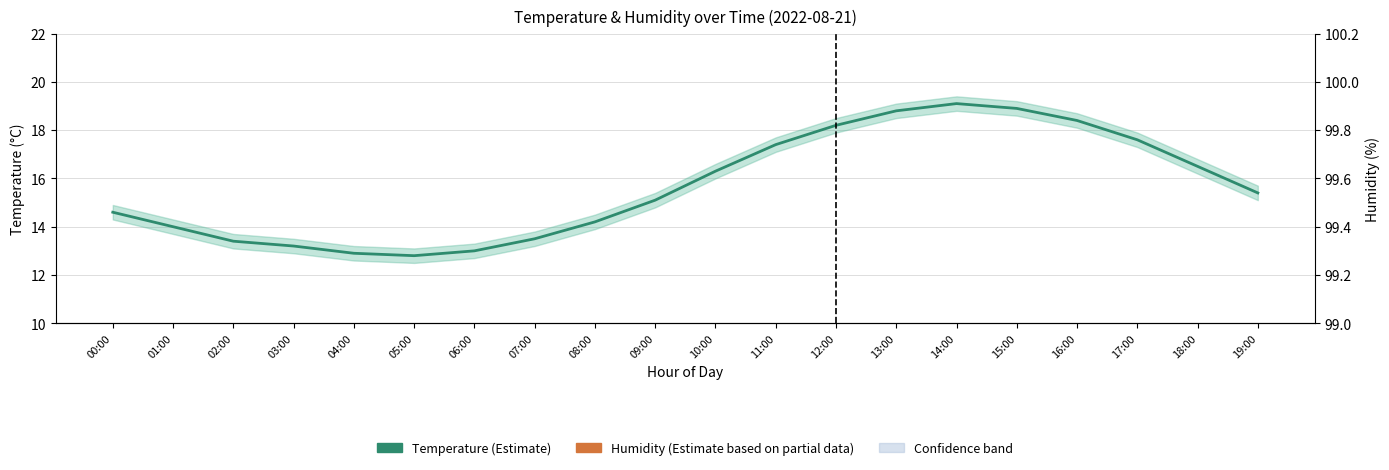

How many lines are shown in the chart?

2